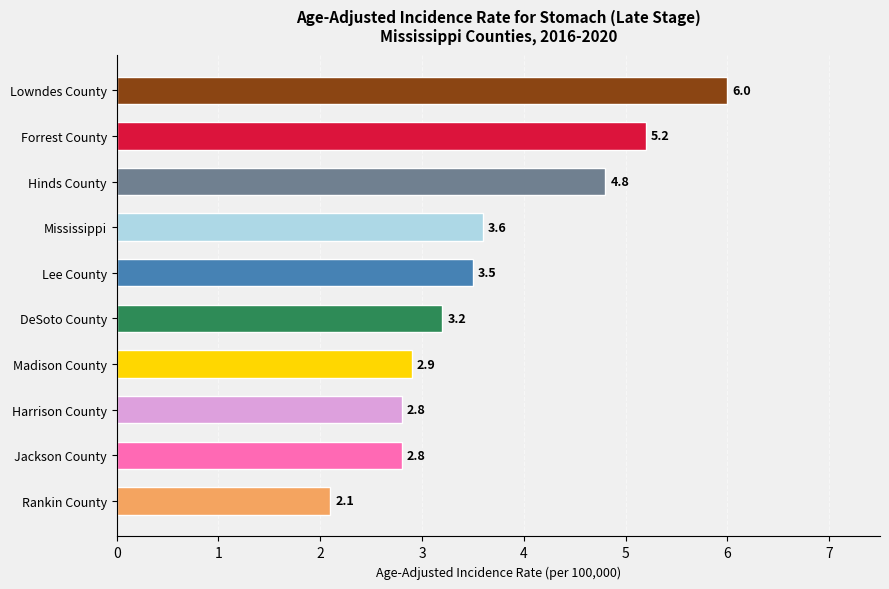

Where is the data nearest to the value 4?

Mississippi